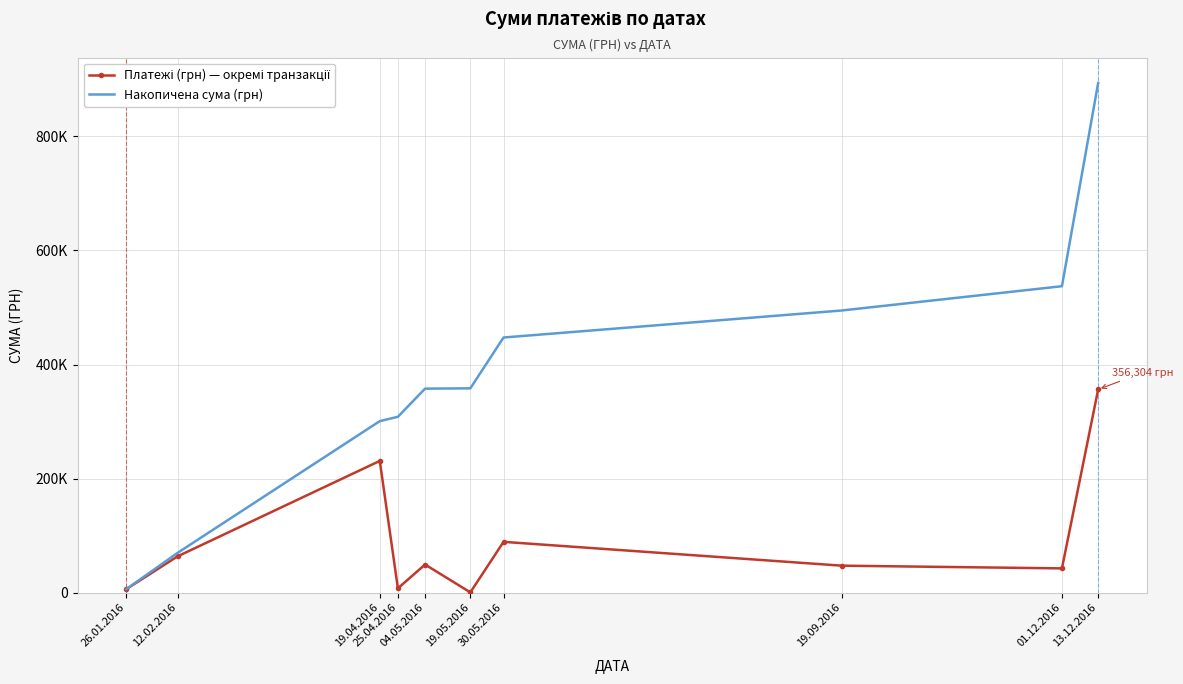

What is the difference between the second highest and second lowest values in the Платежі (грн) — окремі транзакції series?

224898.8